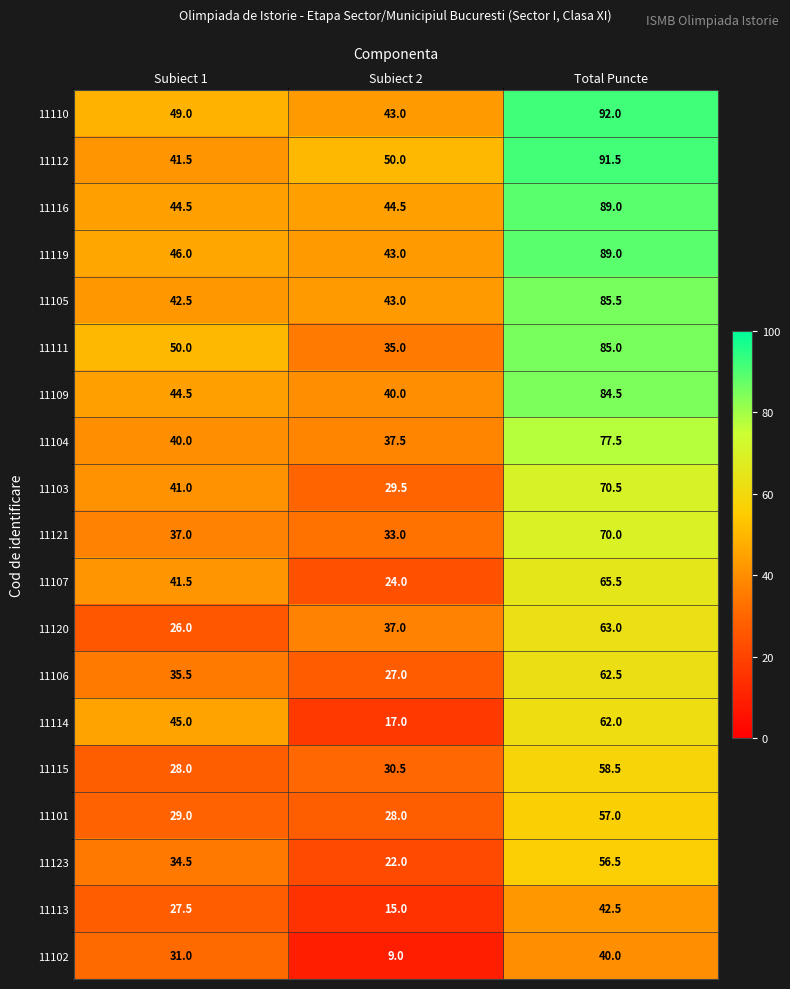

At which label does 11109 first exceed 44?

Subiect 1